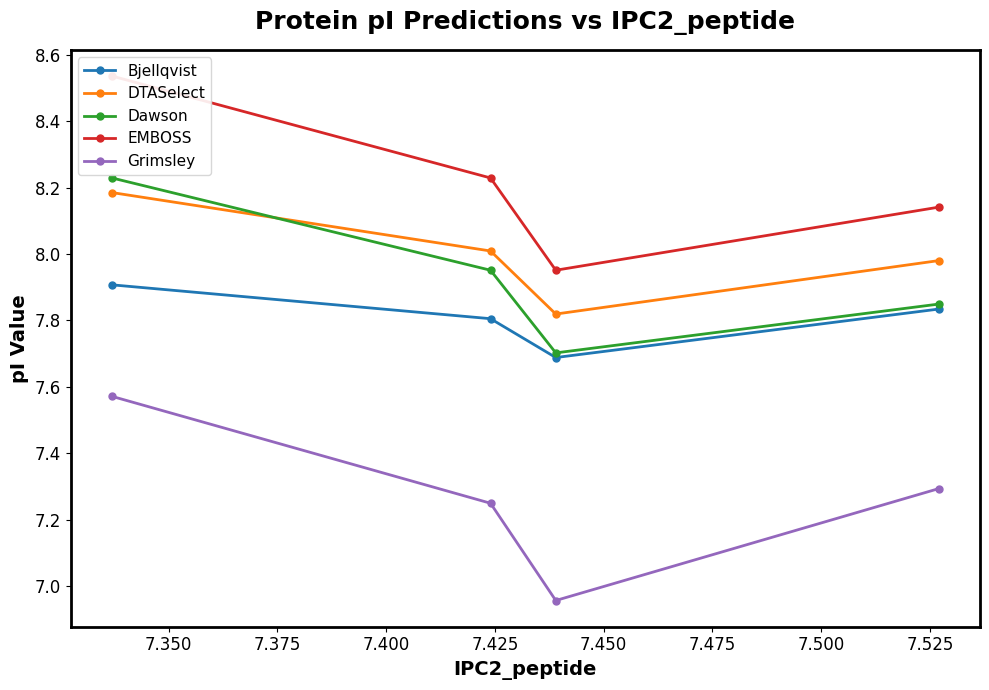

How many data points does each series have?

4